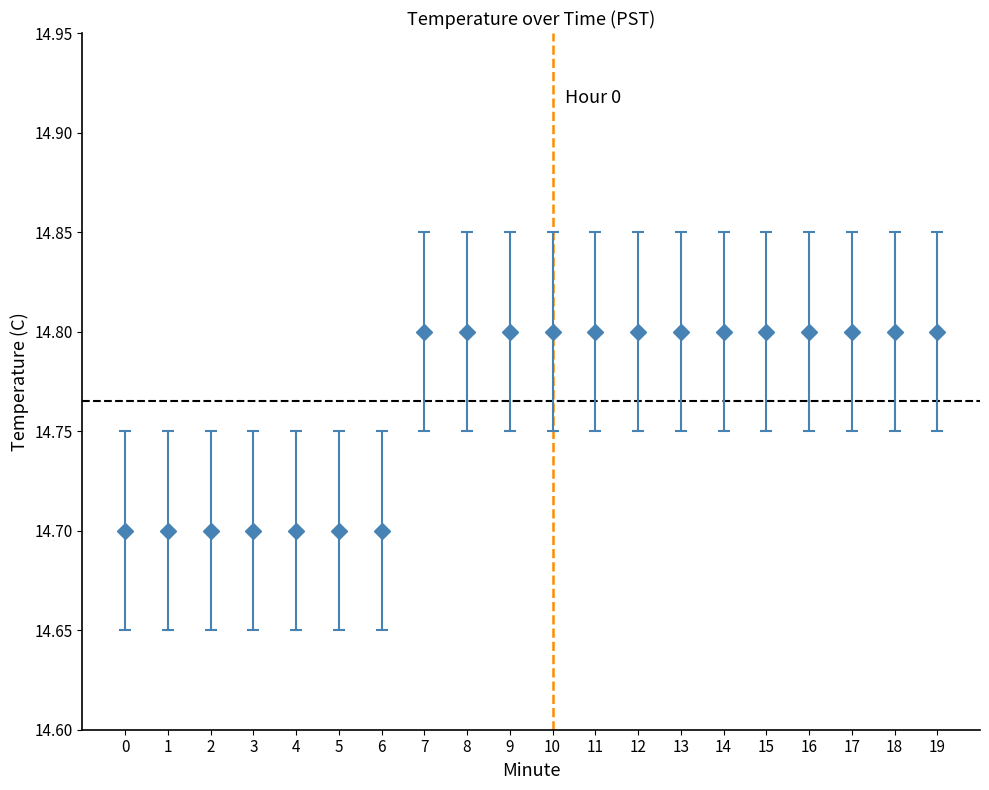

Approximately how many times larger is the value at 5 compared to 0?

1.0